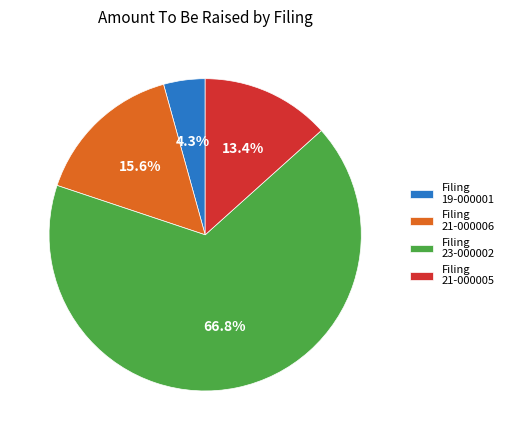

Rank the categories by value from highest to lowest.

Filing 23-000002, Filing 21-000006, Filing 21-000005, Filing 19-000001